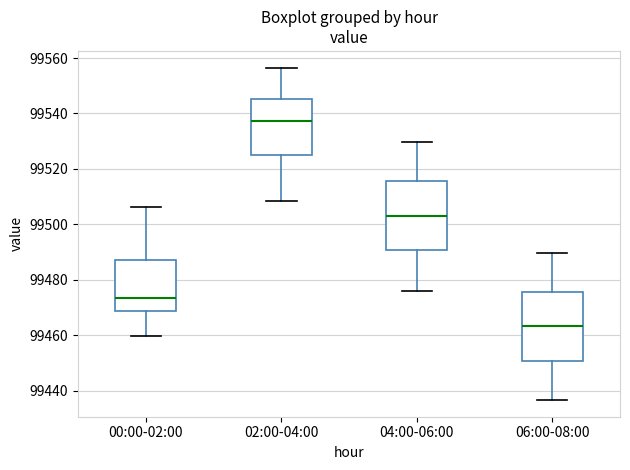

Which box's median line is the highest?

02:00-04:00